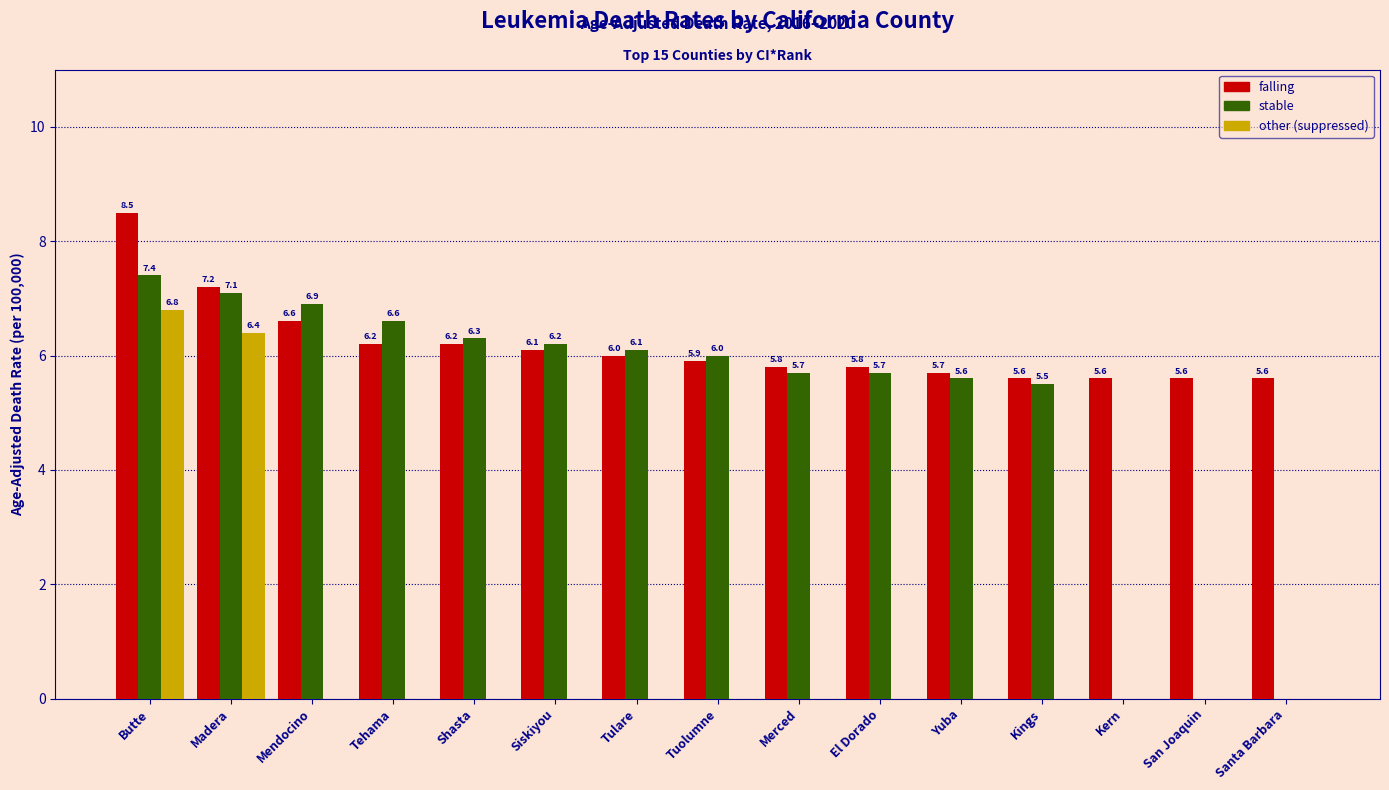

What is the sum of the stable values at Tehama and Mendocino?

13.5